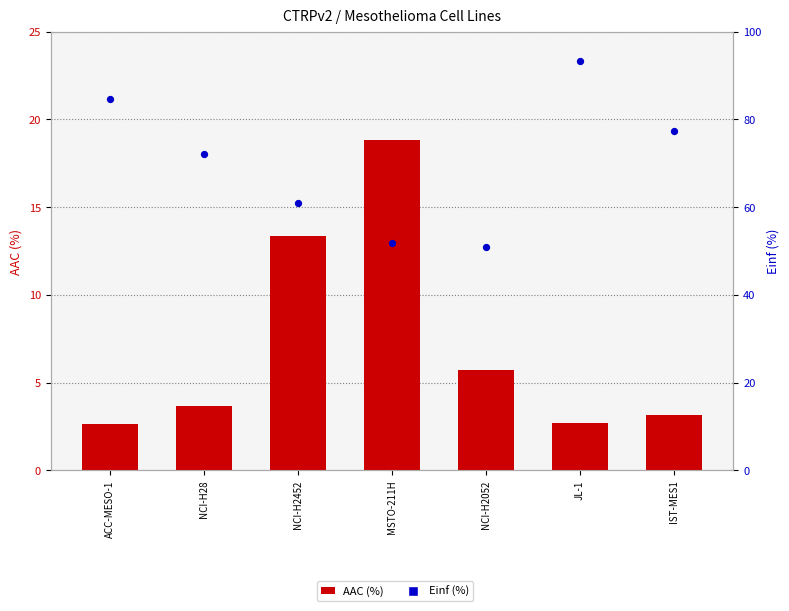

Which series has the widest spread of Y values?

Einf (%)